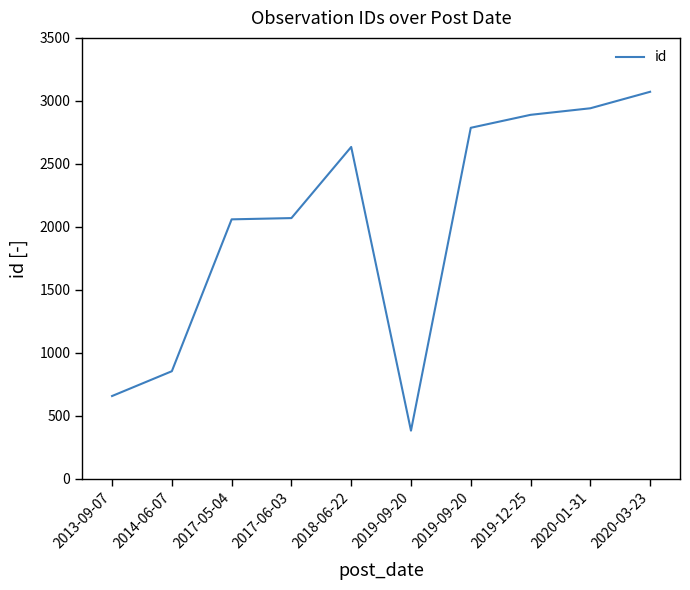

Which has a higher value, 2019-12-25 or 2018-06-22?

2019-12-25